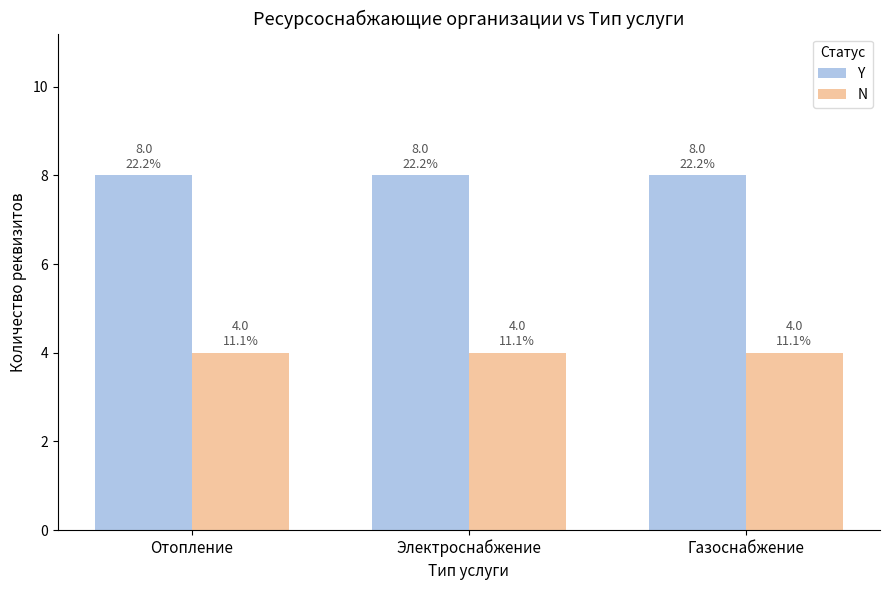

What is the label of the 1st bar from the right?

Газоснабжение